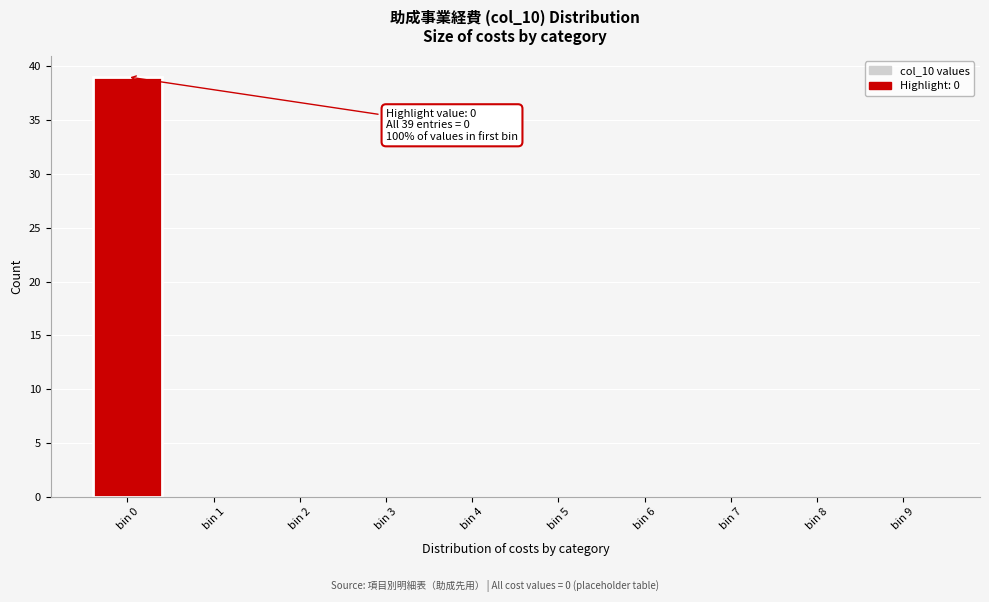

Reading left to right, list all the values displayed in this chart.

bin 0=39	bin 1=0	bin 2=0	bin 3=0	bin 4=0	bin 5=0	bin 6=0	bin 7=0	bin 8=0	bin 9=0